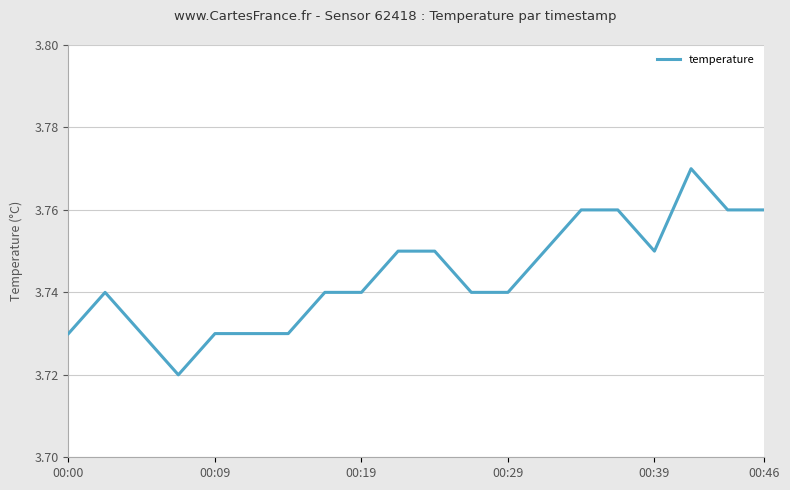

Between 00:39 and 00:46, which is larger?

00:46